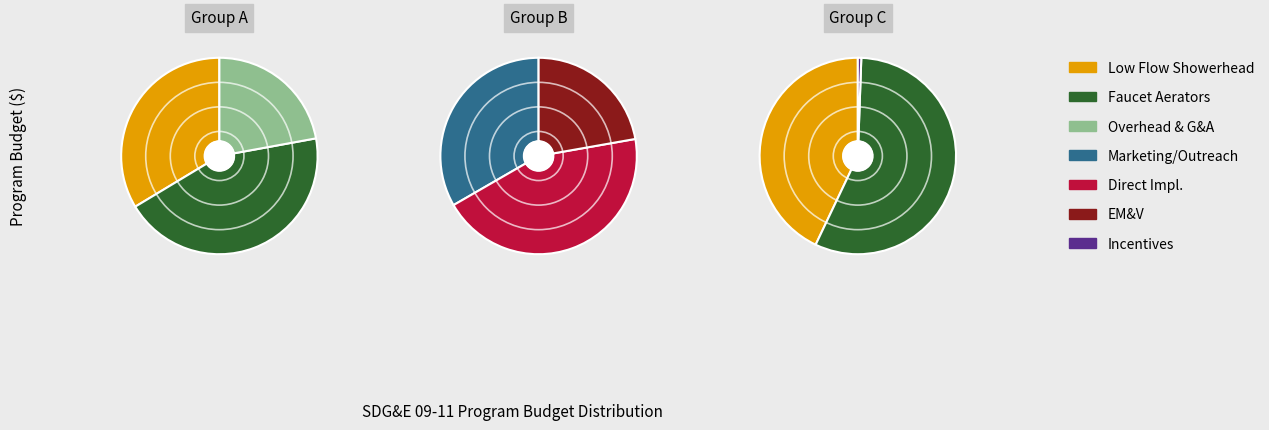

To the nearest percent, what portion does Direct Implementation represent?

13%